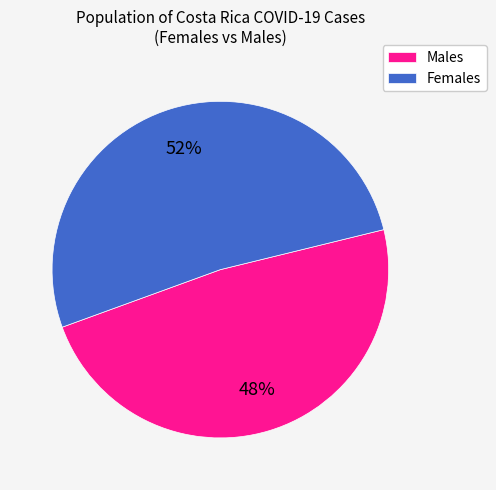

To the nearest percent, what is the combined percentage of Females and Males?

100%